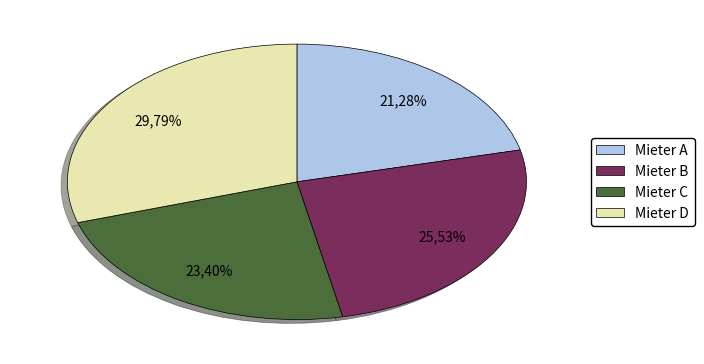

Count the number of slices in the pie.

4